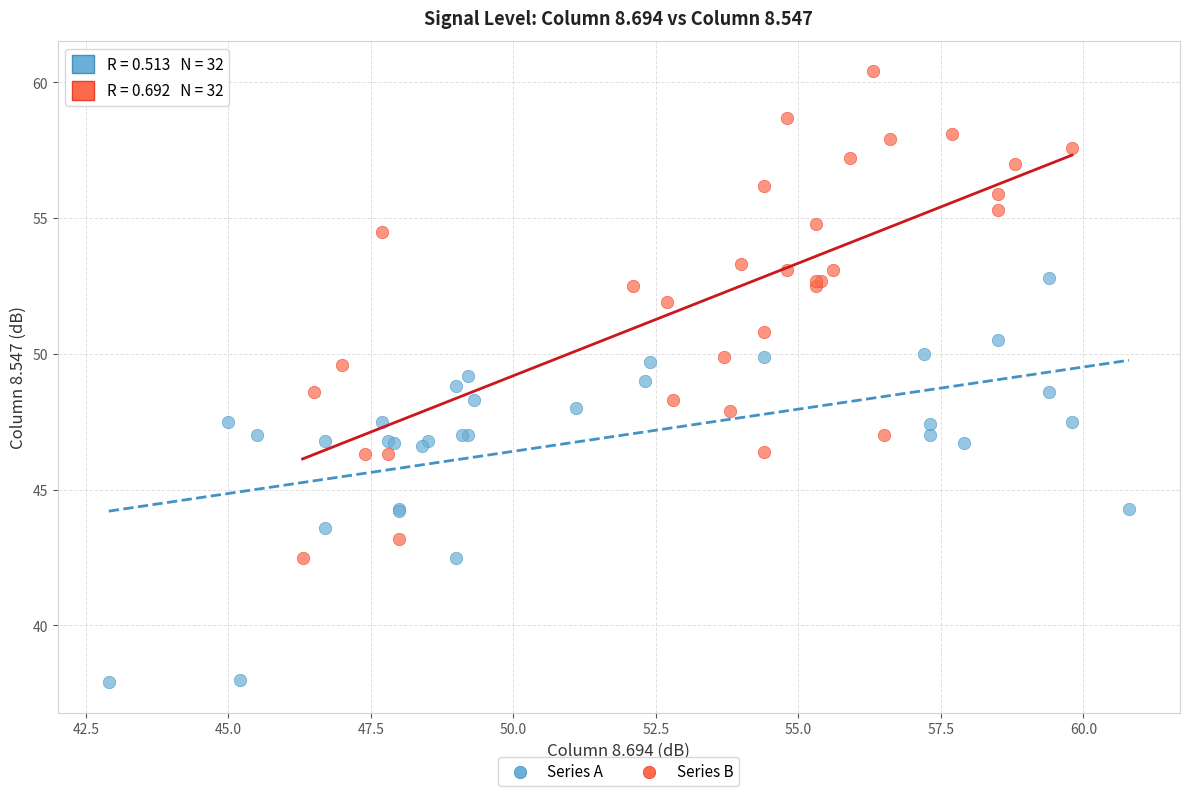

Which series contains the highest Y value?

Series B